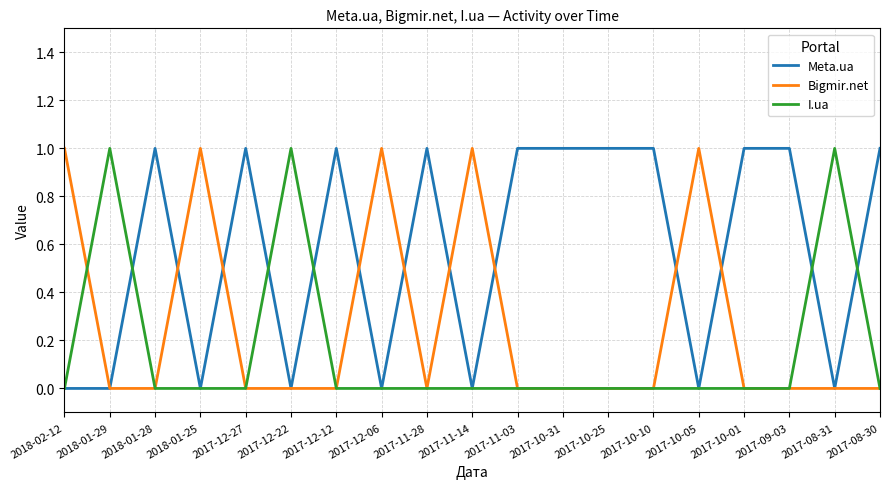

What is the difference between the maximum and minimum values in the Bigmir.net series?

1